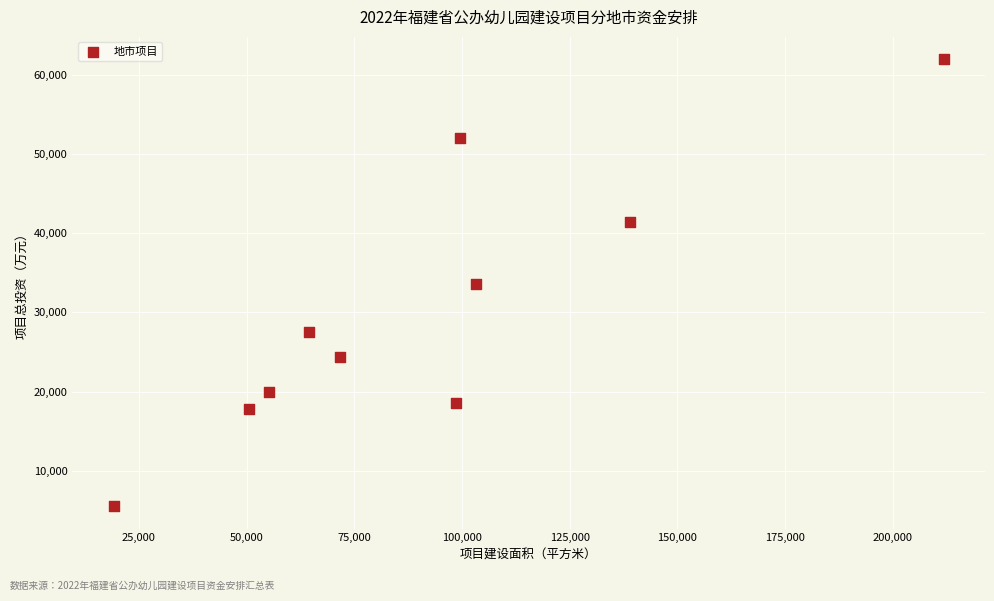

What is the average X value?

91328.4